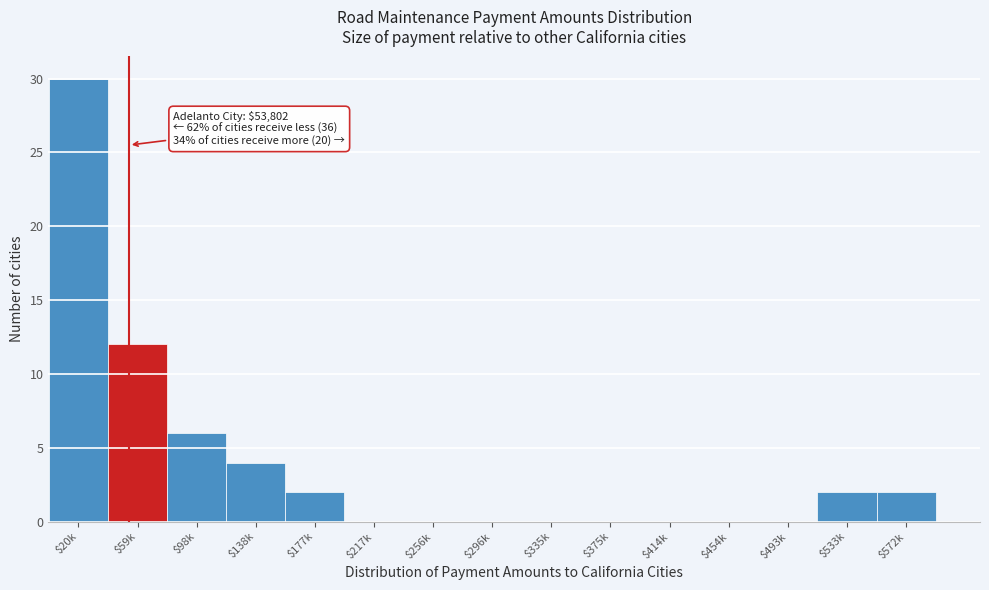

The chart shows a value of 0 at $493k. True or false?

True